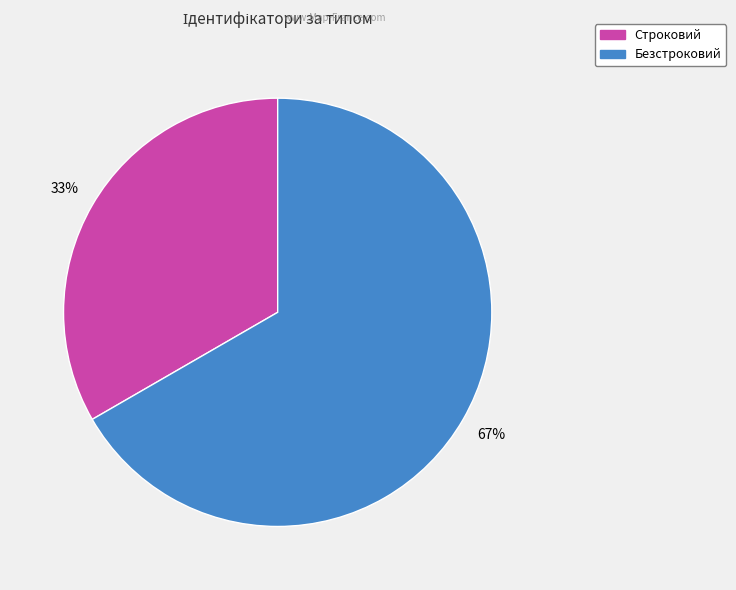

To the nearest percent, what is the average slice percentage?

50%